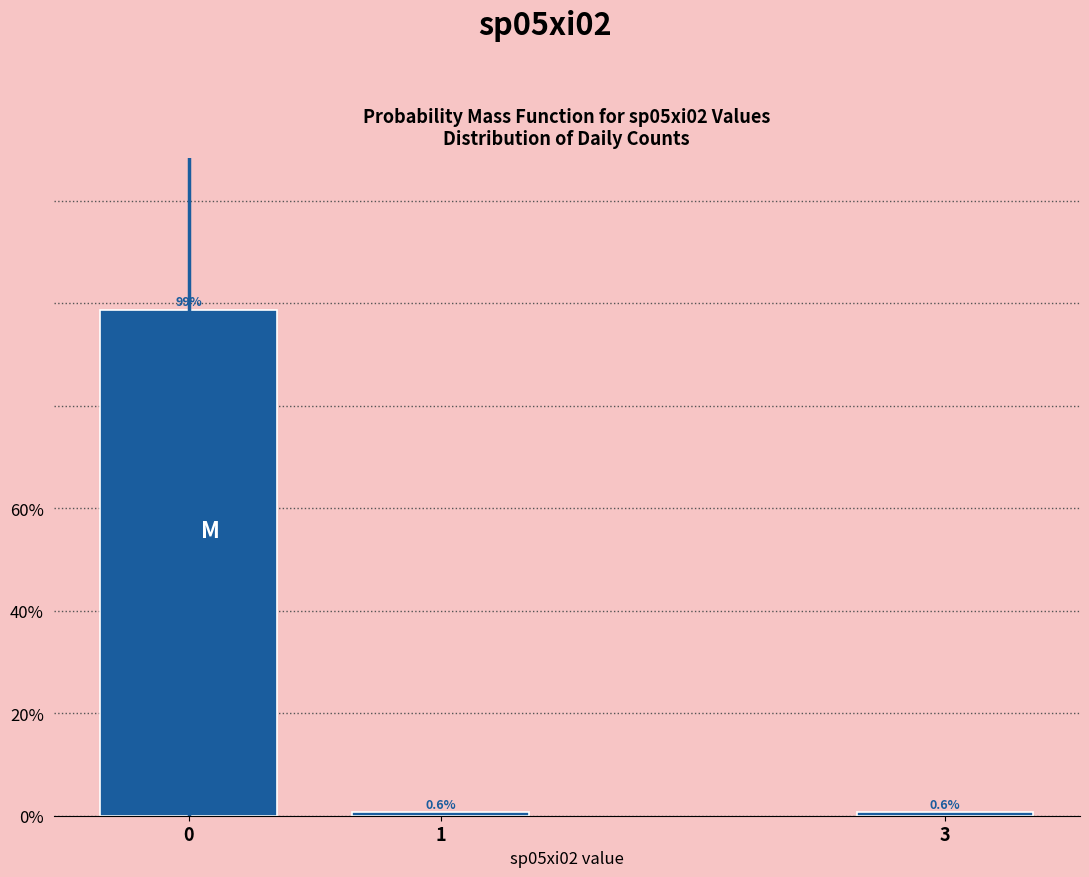

Reading left to right, transcribe all the data shown in this chart.

0=98.7	1=0.6	3=0.6